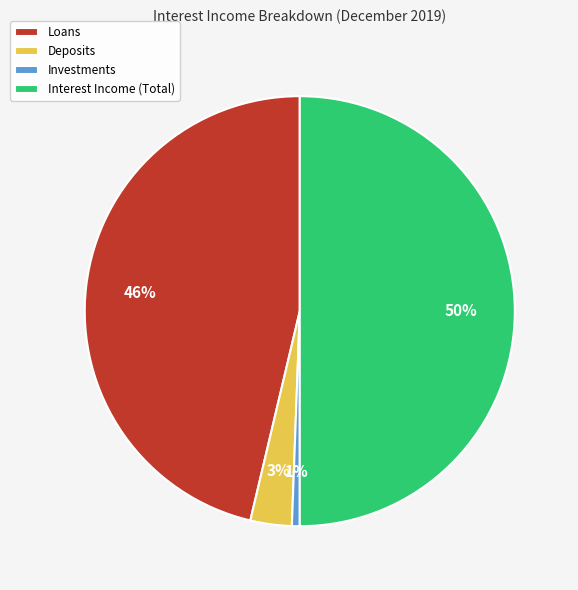

Do Investments and Loans together represent more than half of the pie?

No